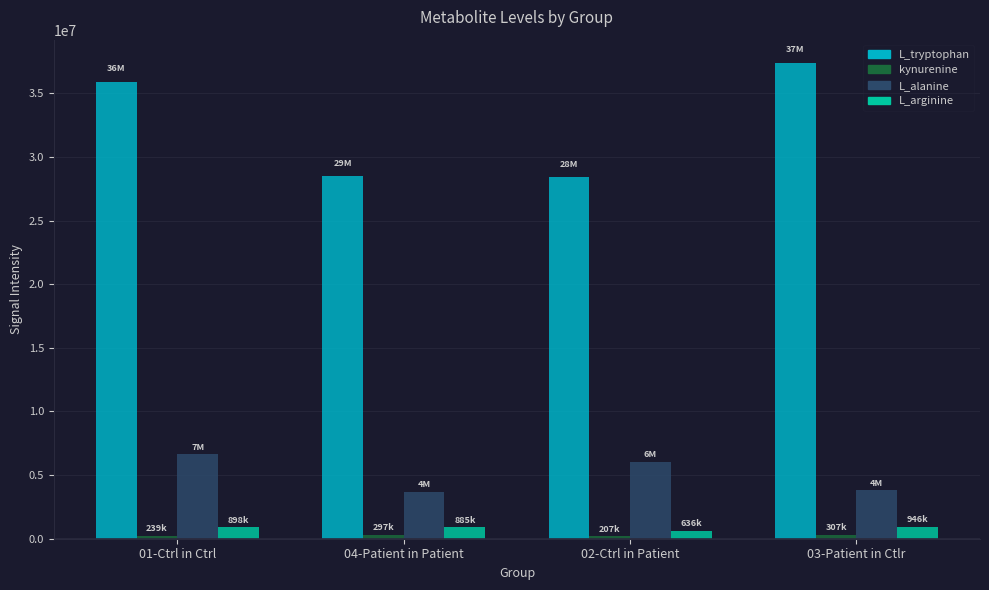

The value of L_alanine at 02-Ctrl in Patient is 2509489.4. True or false?

False